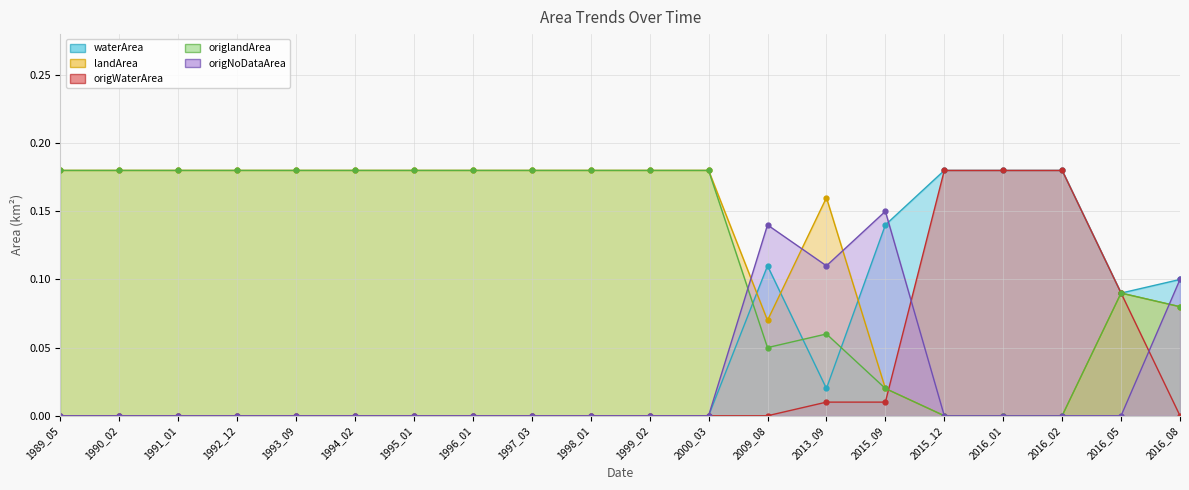

Which label corresponds to the smallest value in the chart?

1989_05